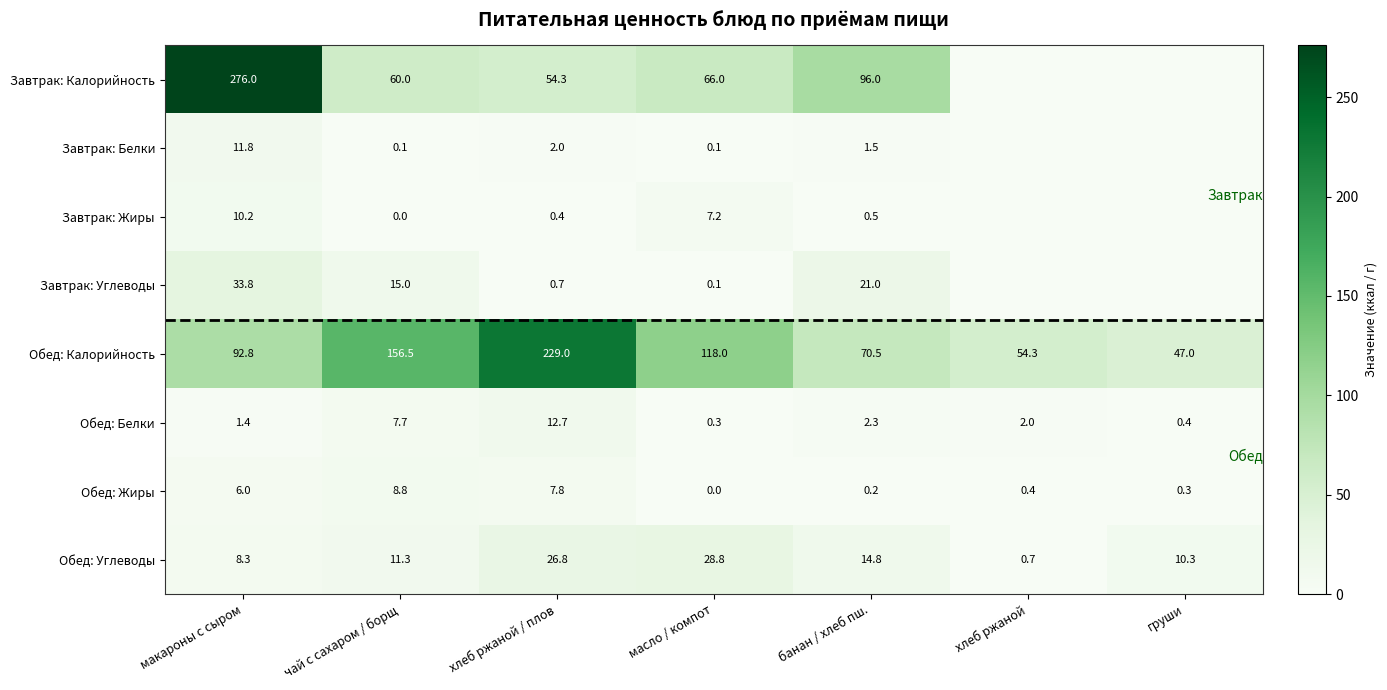

What is the average value of the Обед: Калорийность series?

109.7